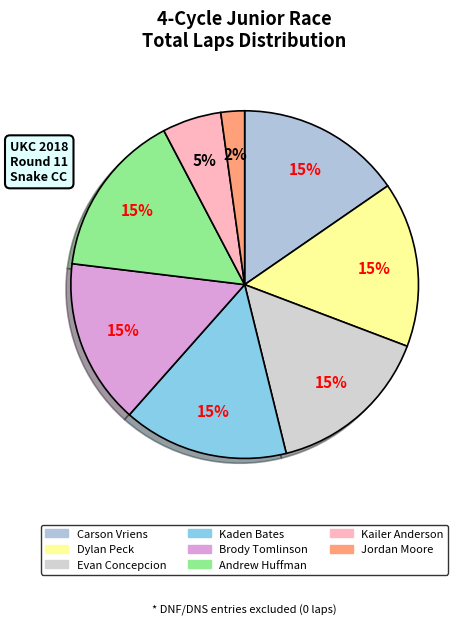

How many slices are in this pie chart?

8